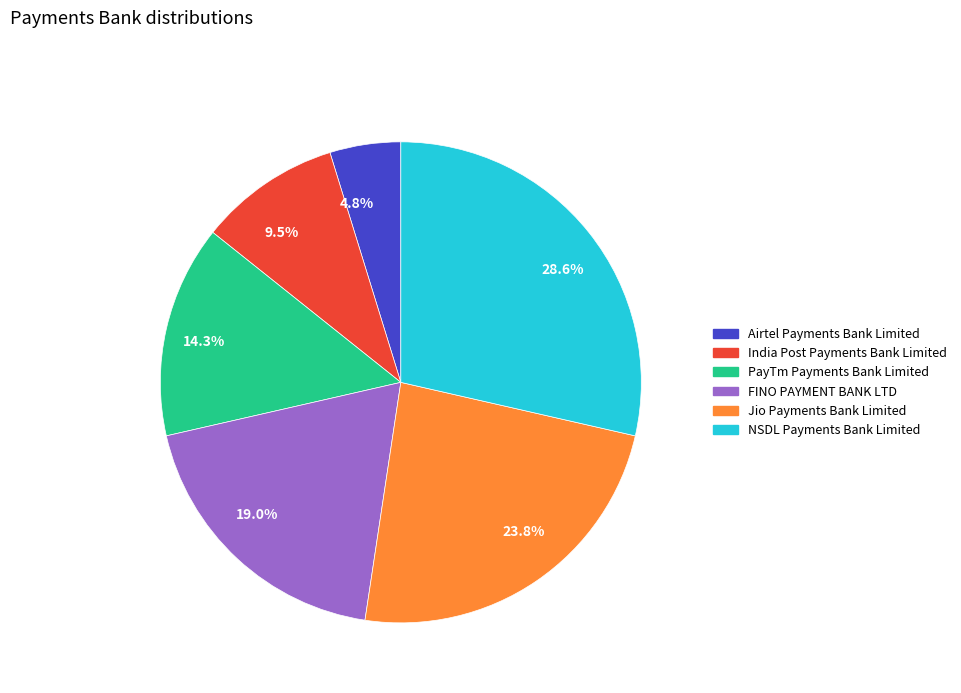

Is there a majority slice in this chart?

No